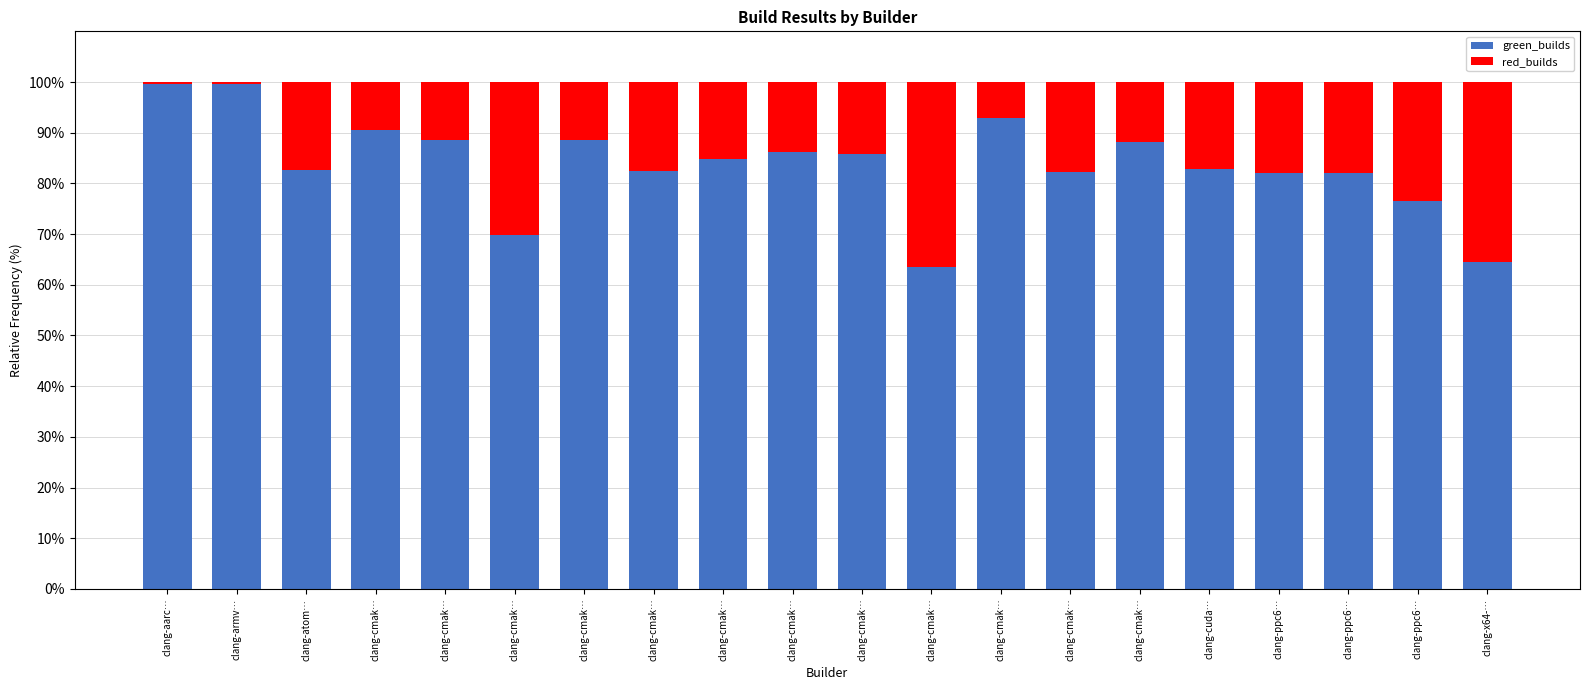

The green_builds series shows 145.1 at clang-cmak…. True or false?

False